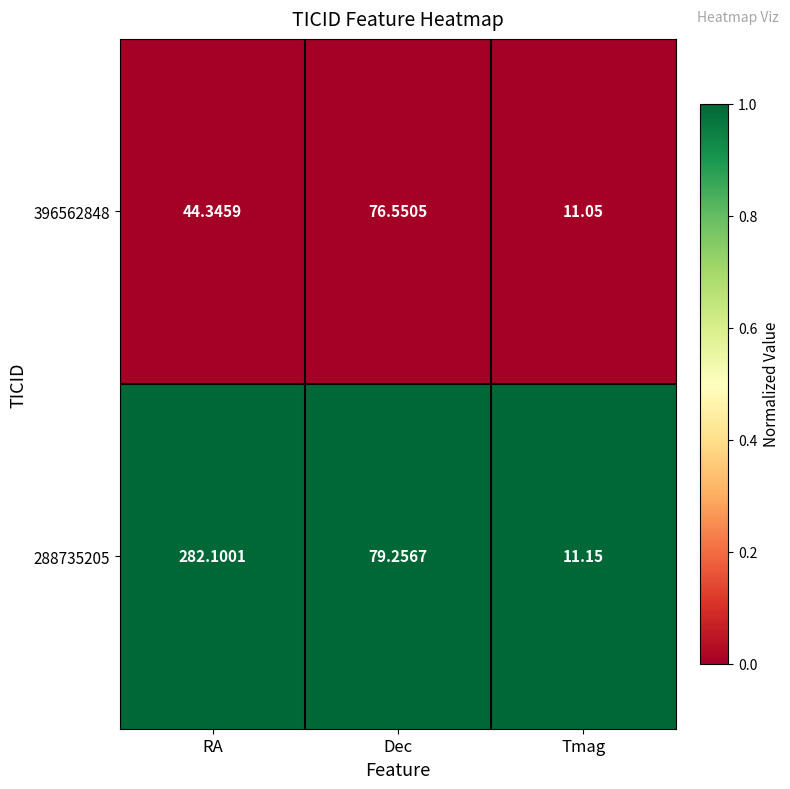

Rank the series by their maximum value, from highest to lowest.

288735205, 396562848